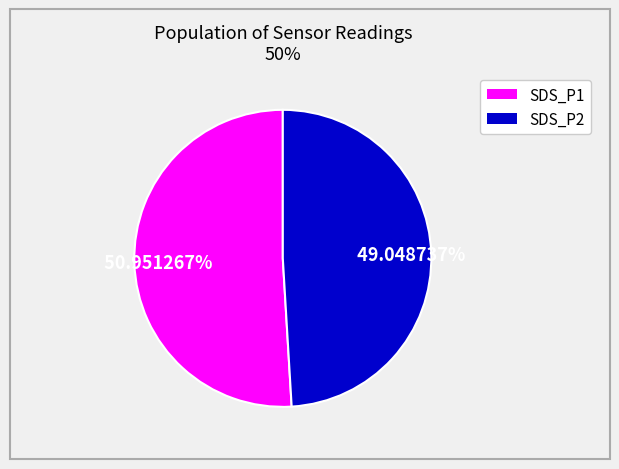

How many slices are in this pie chart?

2